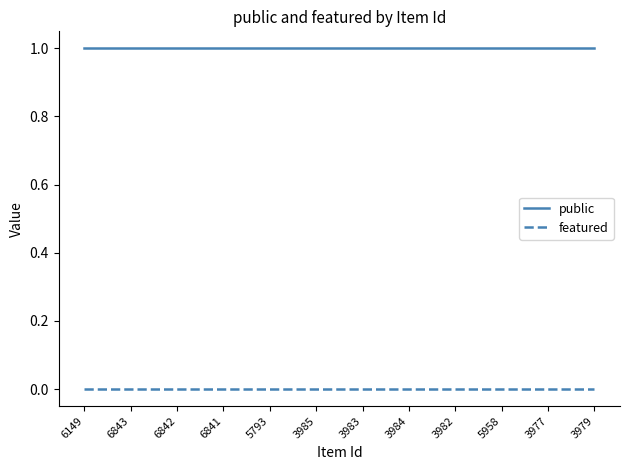

What position from the right is 3985?

7